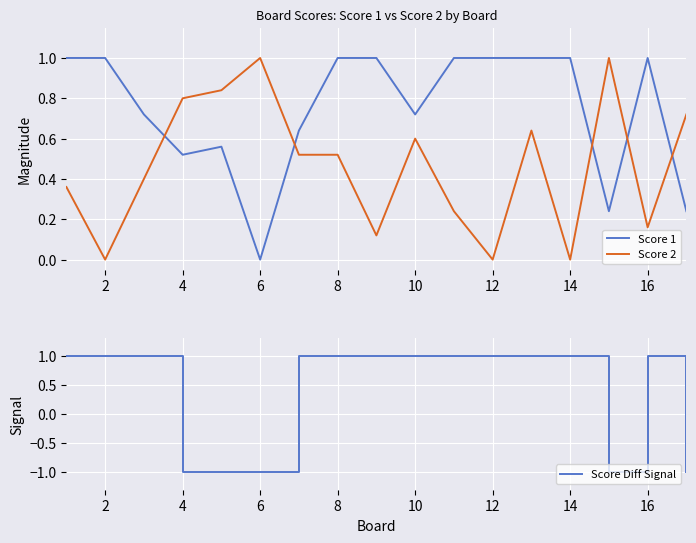

Which series has the widest spread of values?

Score Diff Signal